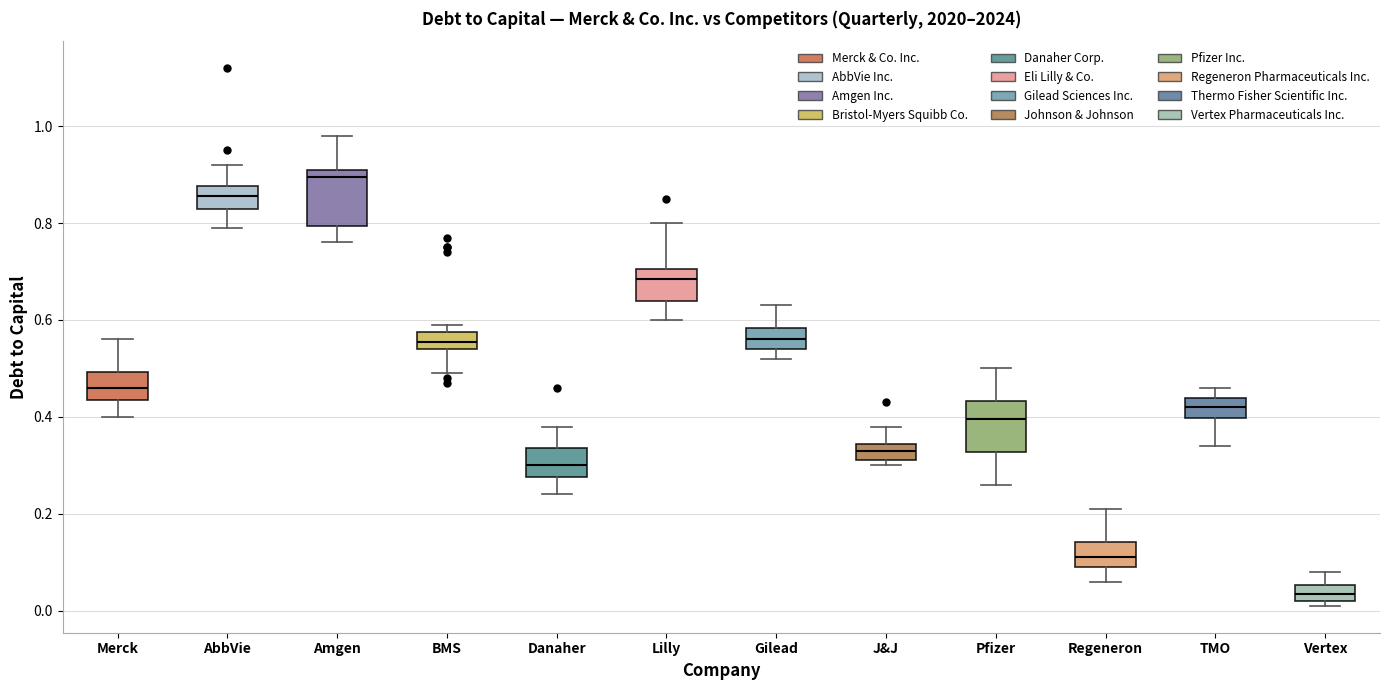

Reading left to right, read every box against the y-axis: the position of its median line, the range the box covers, and the ends of its whiskers. The values are not printed on the chart, so give them approximately, as read against the axis.

Merck: median 0.46, box 0.44 to 0.50, whiskers 0.40 to 0.56
AbbVie: median 0.86, box 0.84 to 0.88, whiskers 0.80 to 0.92
Amgen: median 0.90, box 0.80 to 0.92, whiskers 0.76 to 0.98
BMS: median 0.56, box 0.54 to 0.58, whiskers 0.50 to 0.60
Danaher: median 0.30, box 0.28 to 0.34, whiskers 0.24 to 0.38
Lilly: median 0.68, box 0.64 to 0.70, whiskers 0.60 to 0.80
Gilead: median 0.56, box 0.54 to 0.58, whiskers 0.52 to 0.64
J&J: median 0.34 (inside the box), box 0.32 to 0.34, whiskers 0.30 to 0.38
Pfizer: median 0.40, box 0.32 to 0.44, whiskers 0.26 to 0.50
Regeneron: median 0.12, box 0.10 to 0.14, whiskers 0.06 to 0.22
TMO: median 0.42, box 0.40 to 0.44, whiskers 0.34 to 0.46
Vertex: median 0.04, box 0.02 to 0.06, whiskers 0.02 (just below the box's lower edge) to 0.08